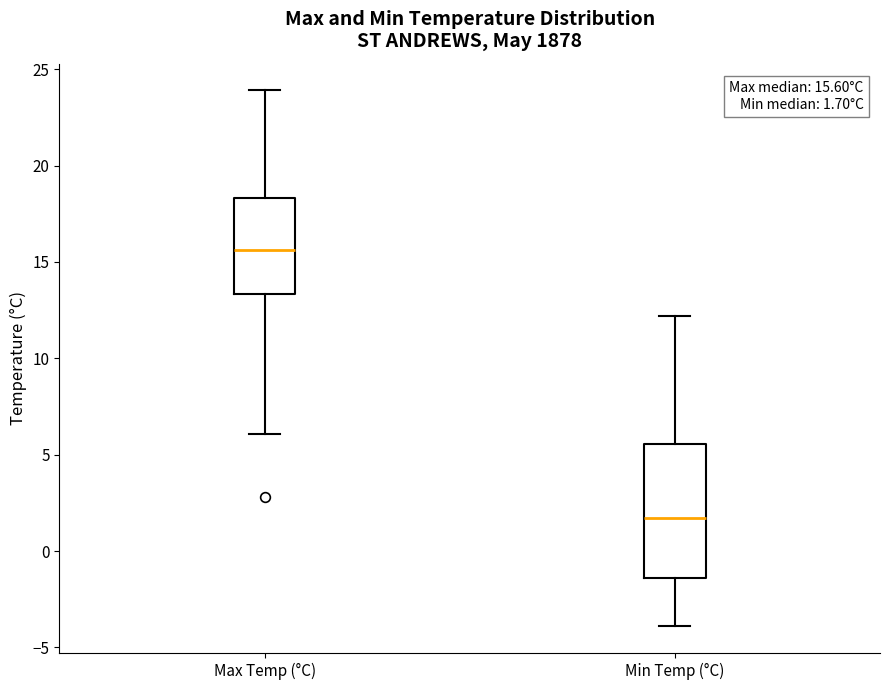

Which box is the tallest, from its lower edge to its upper edge?

Min Temp (°C)